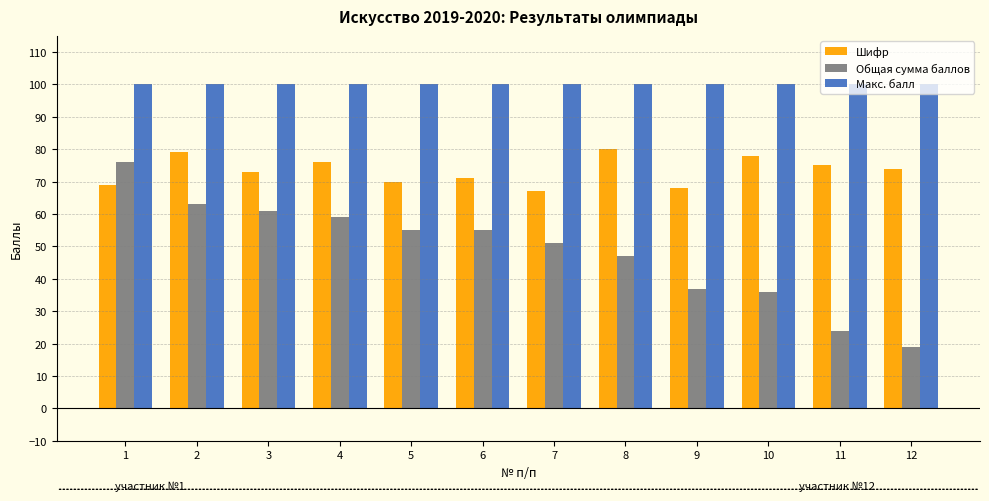

Rank the series at 4 from highest to lowest value.

Макс. балл, Шифр, Общая сумма баллов